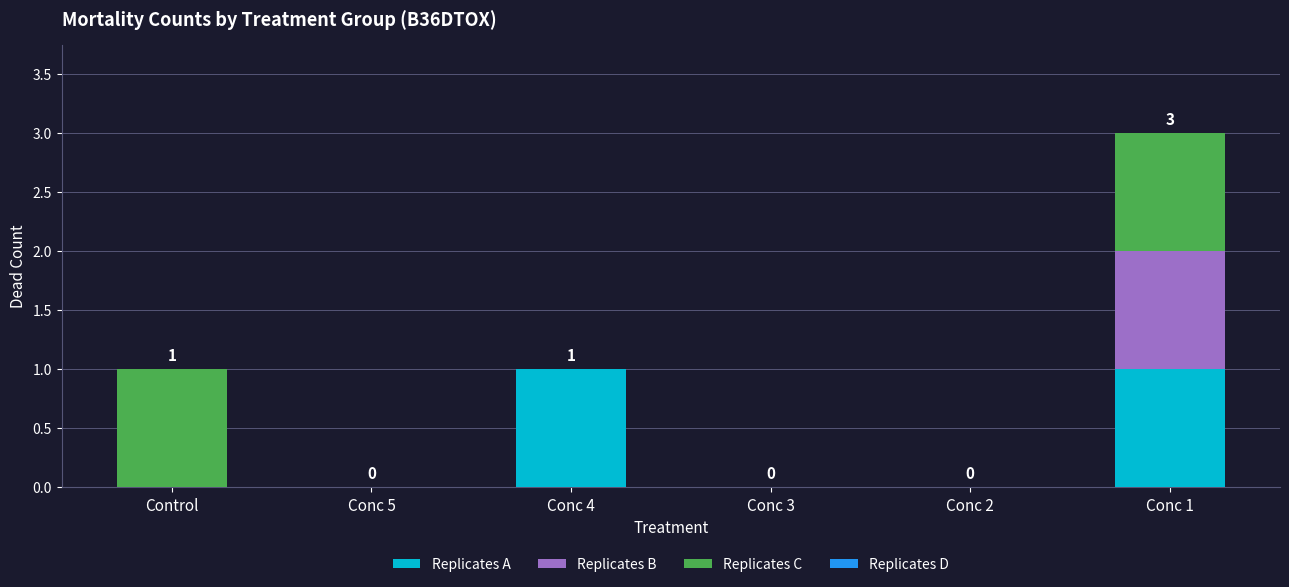

How many data points does each series have?

6